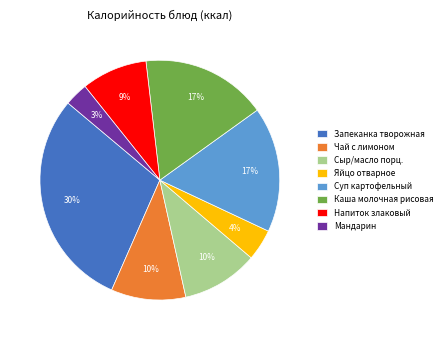

Approximately how many times larger is the value at Суп картофельный compared to Запеканка творожная?

0.6